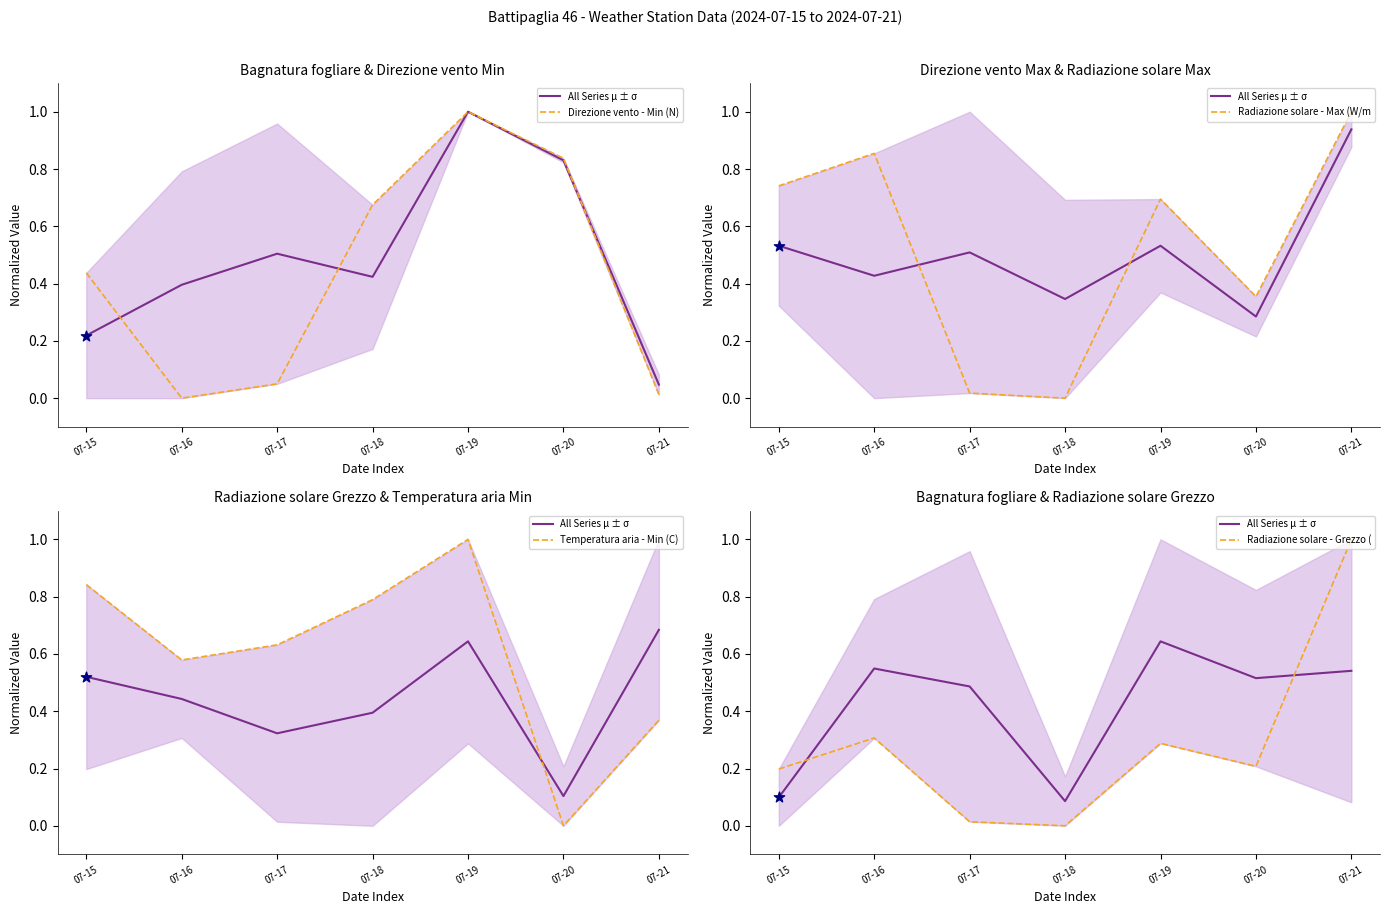

Which series has the widest spread of Y values?

Direzione vento - Min (N)